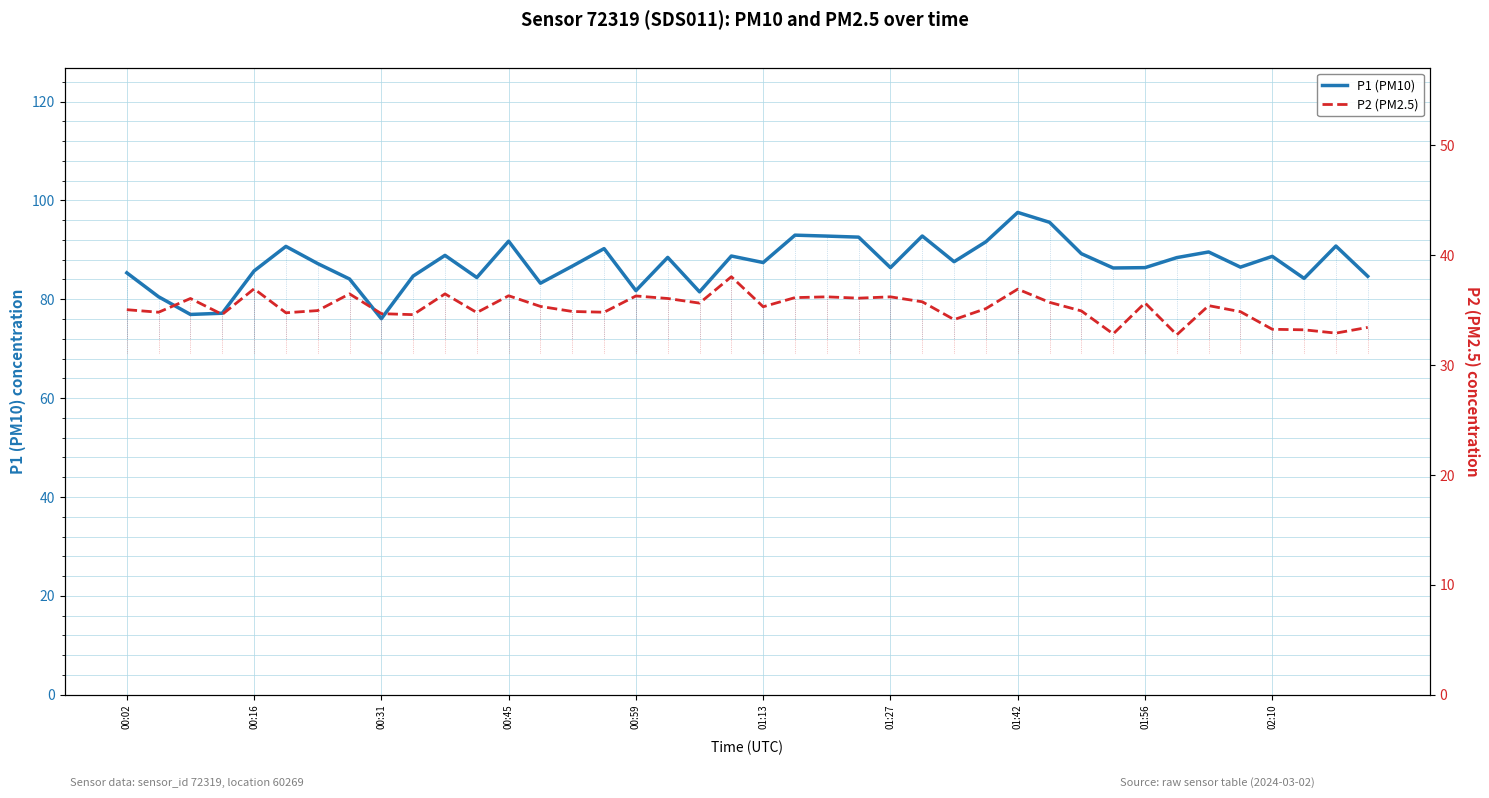

What is the average value of the P2 (PM2.5) series?

35.2